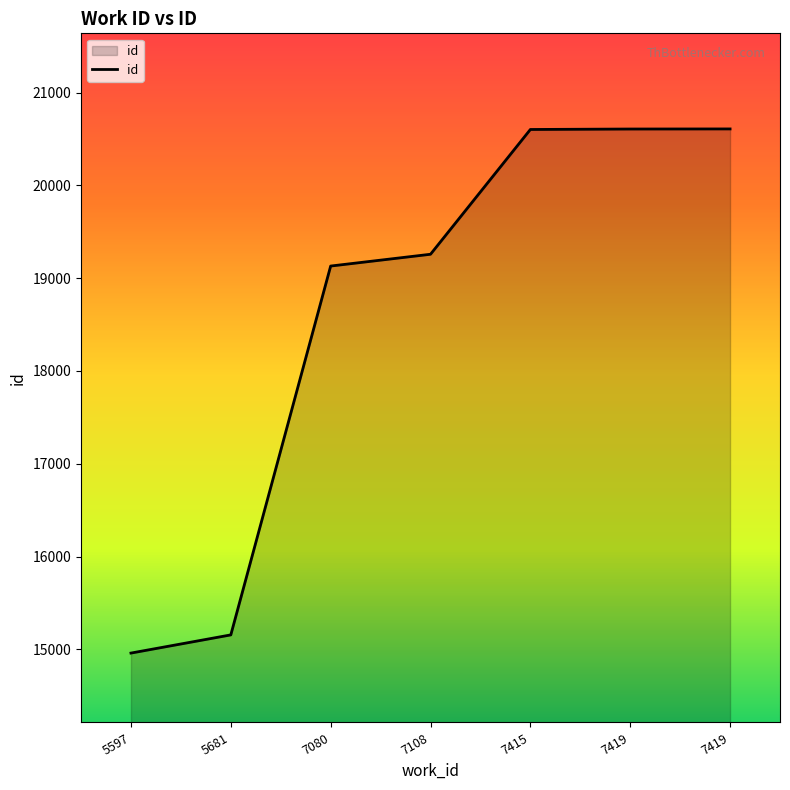

What is the sum of the values at 5597 and 7419?

35568